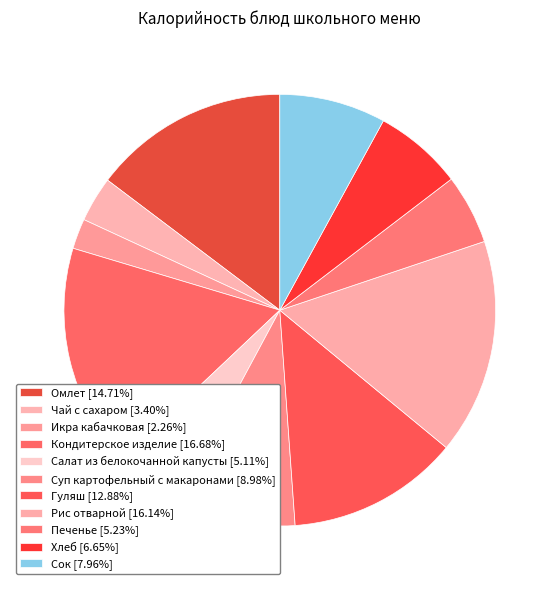

The Омлет slice represents 3% of the pie. True or false?

False